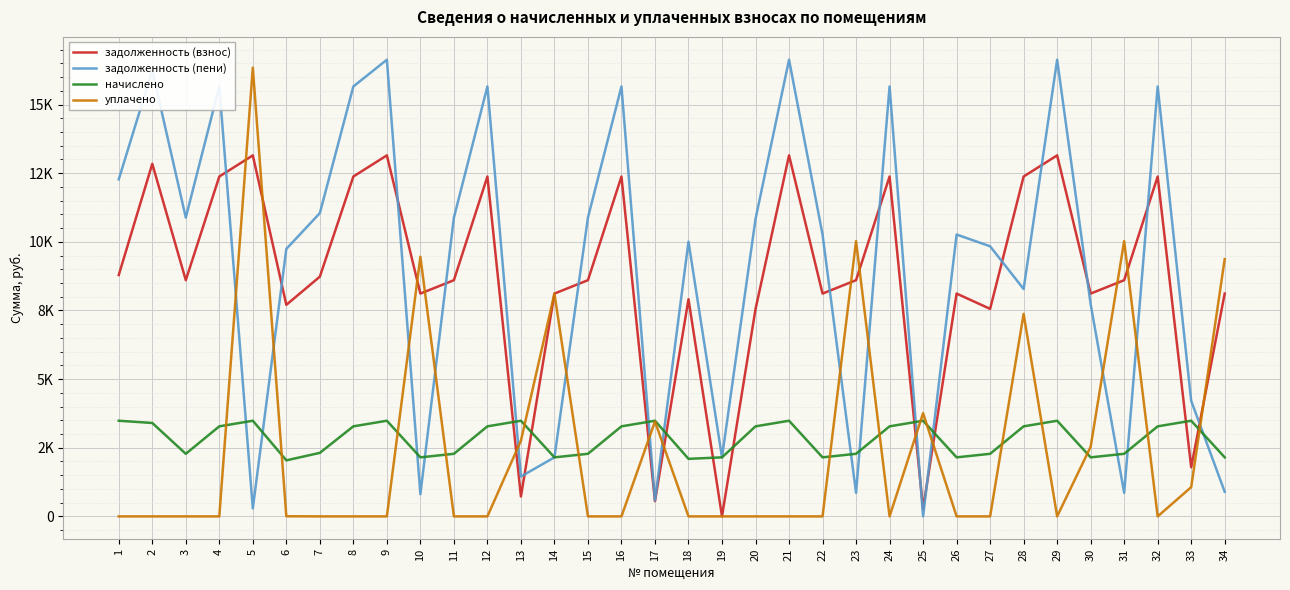

What are all the series names shown in the legend?

задолженность (взнос), задолженность (пени), начислено, уплачено